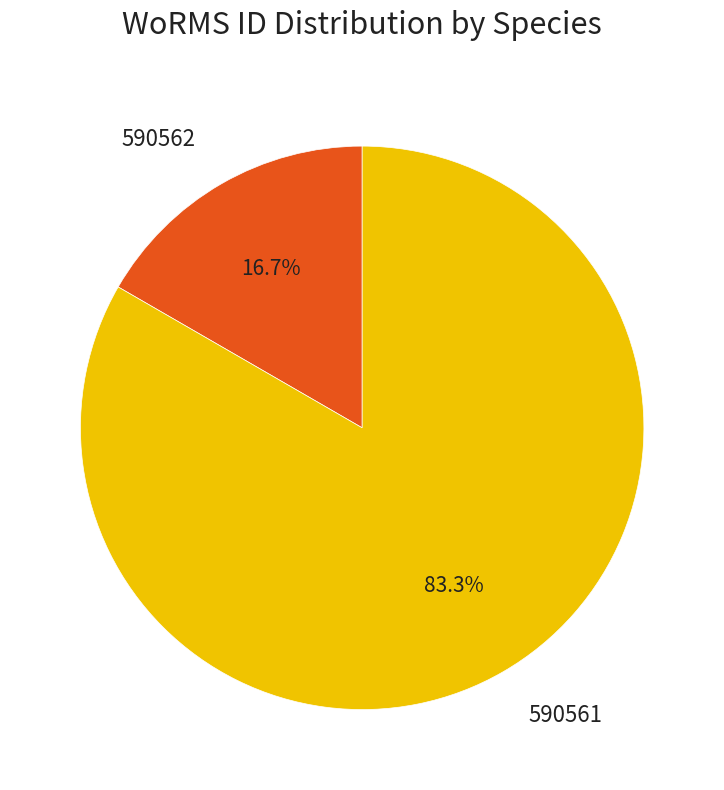

What percentage is NOT represented by 590562?

83.3%